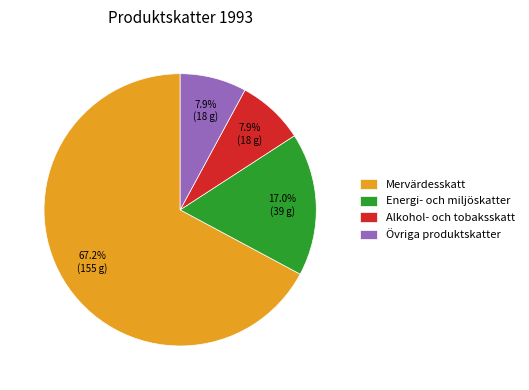

Which slice is the largest?

Mervärdesskatt